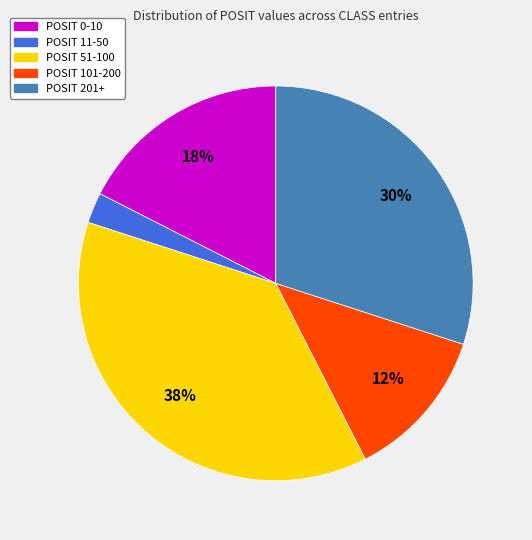

Does any single category account for the majority?

No